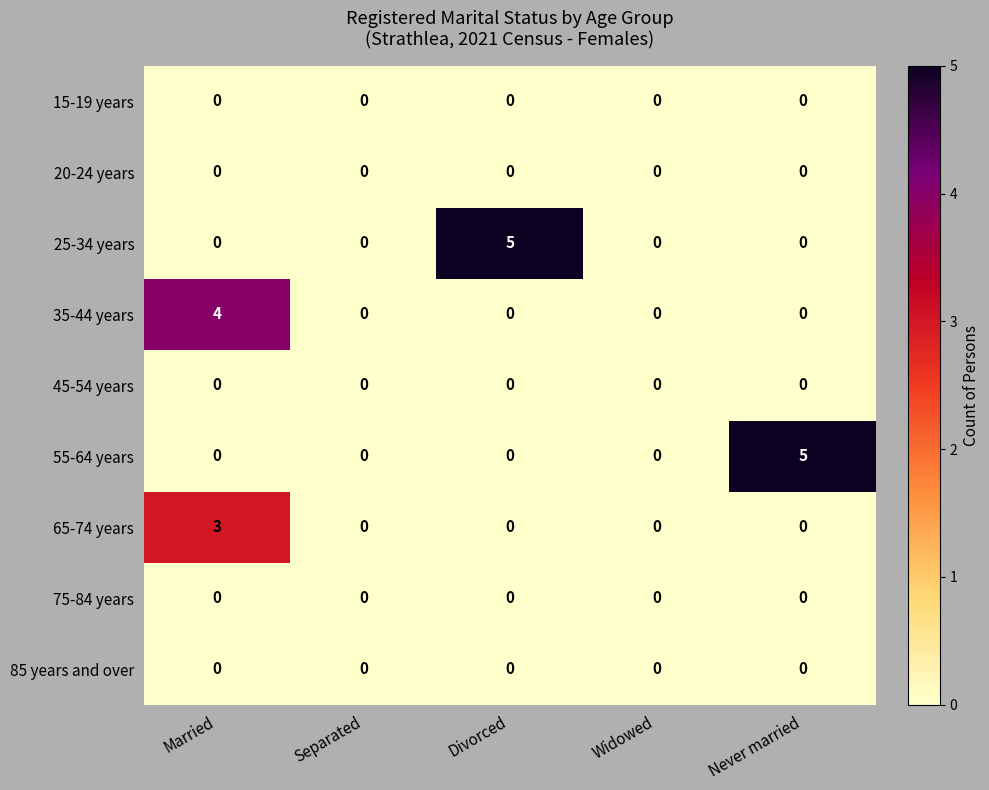

True or false: 65-74 years has a value of 1 at Divorced.

False